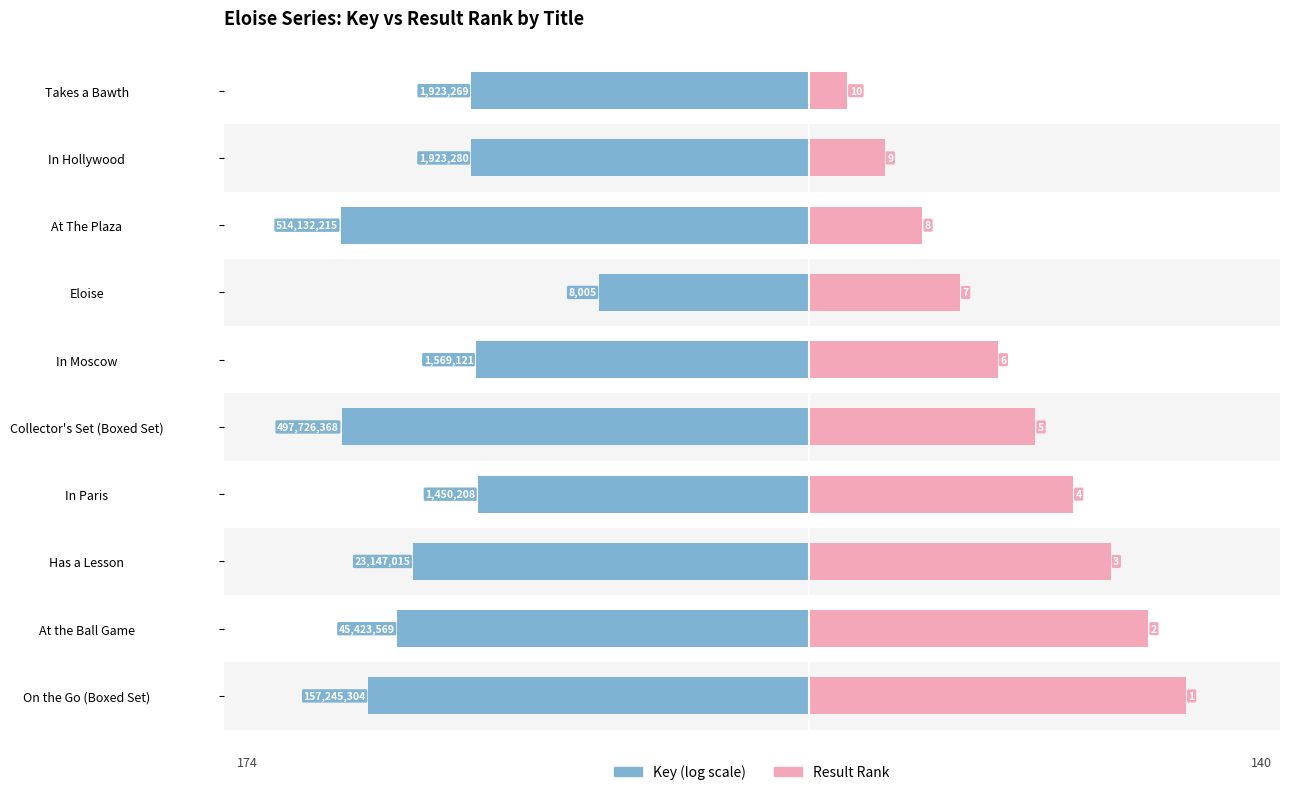

How many bars are there in each group?

2